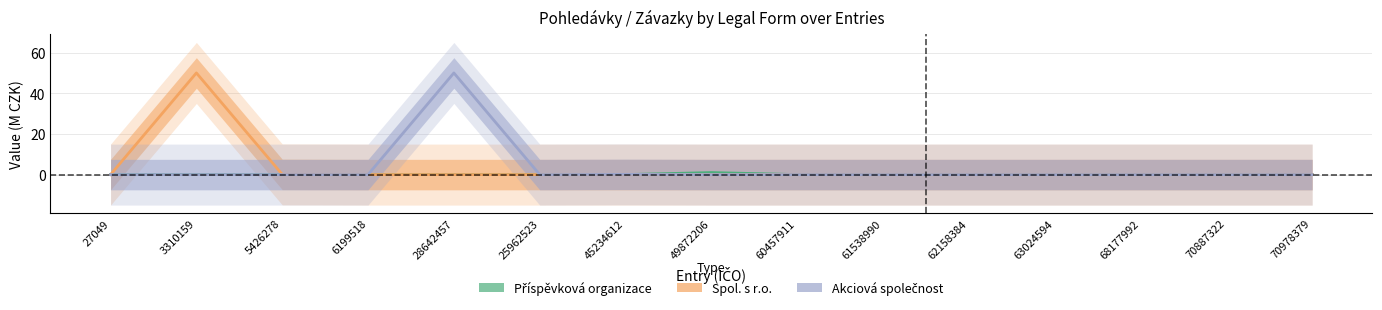

What is the label of the 9th point from the right?

45234612